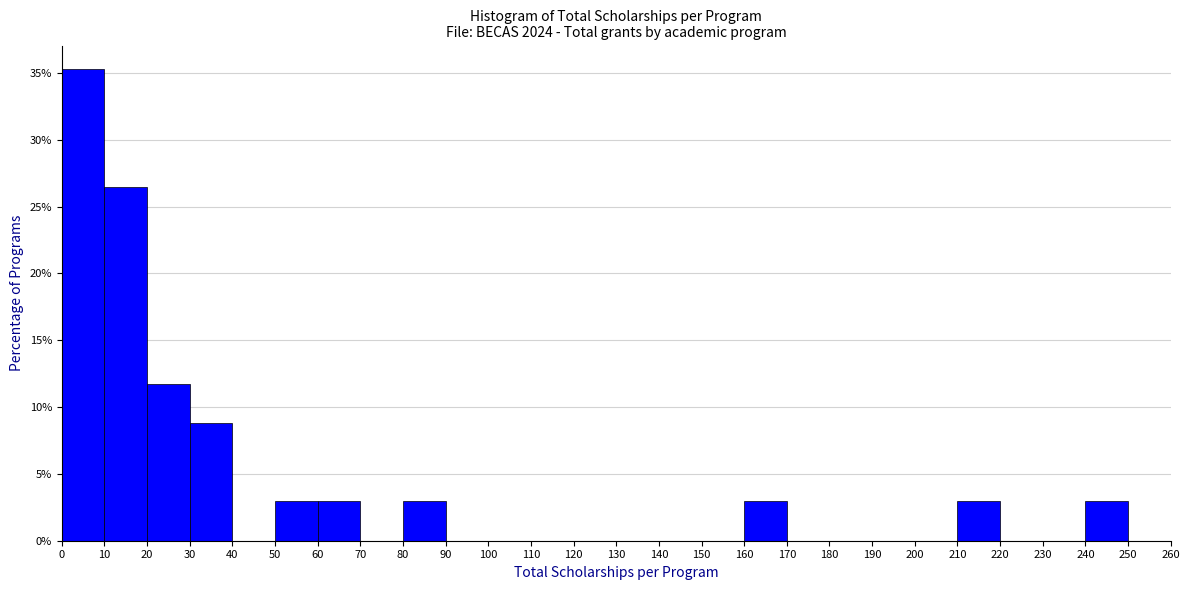

How tall is the bar that spans 80 to 90 on the x-axis? The values are not printed on the chart, so give them approximately, as read against the axis.

3.0